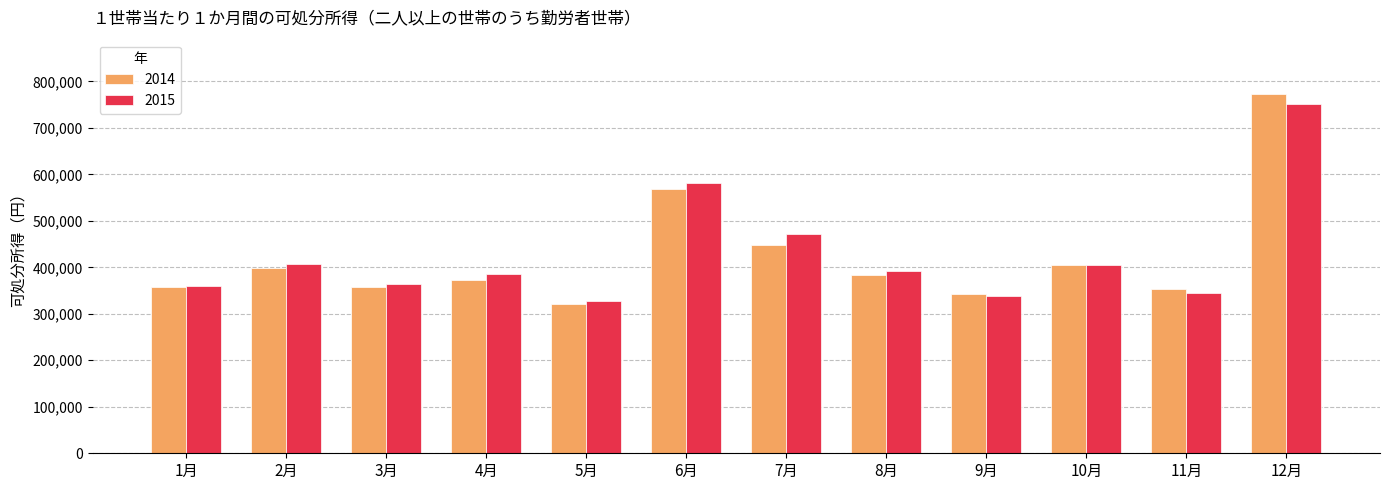

Is it true that 2014 equals 404682 at 10月?

True